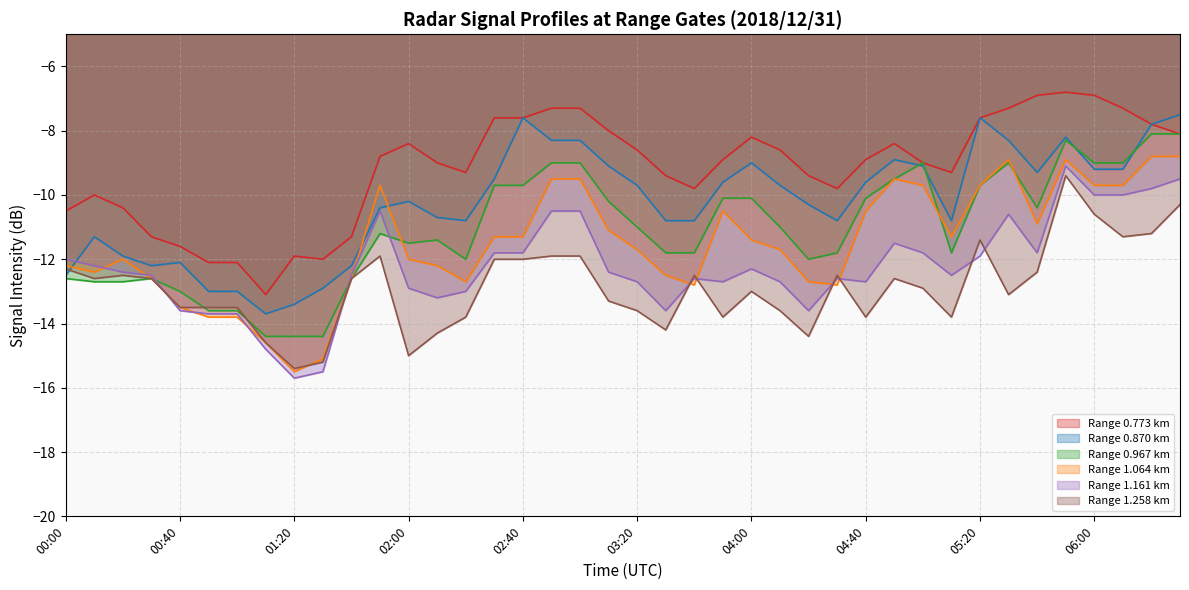

True or false: 0.967 has a value of -9.7 at 02:40.

True